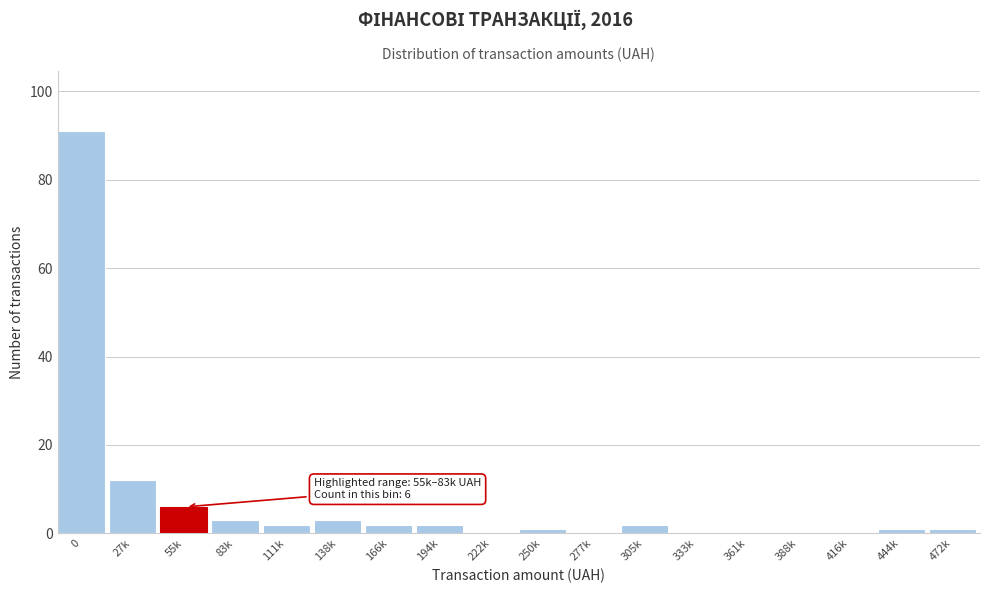

Reading left to right, transcribe all the data shown in this chart.

0=91	27k=12	55k=6	83k=3	111k=2	138k=3	166k=2	194k=2	222k=0	250k=1	277k=0	305k=2	333k=0	361k=0	388k=0	416k=0	444k=1	472k=1